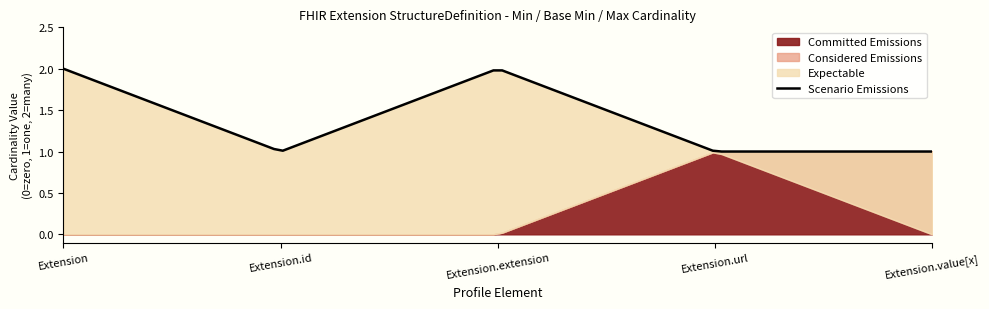

True or false: Scenario Emissions has more than 2 points higher than both neighbors.

False